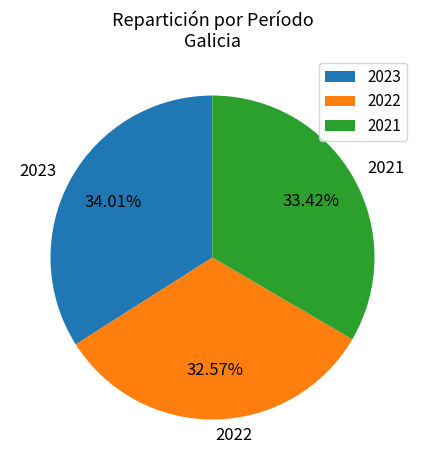

Which slice is the largest?

2023